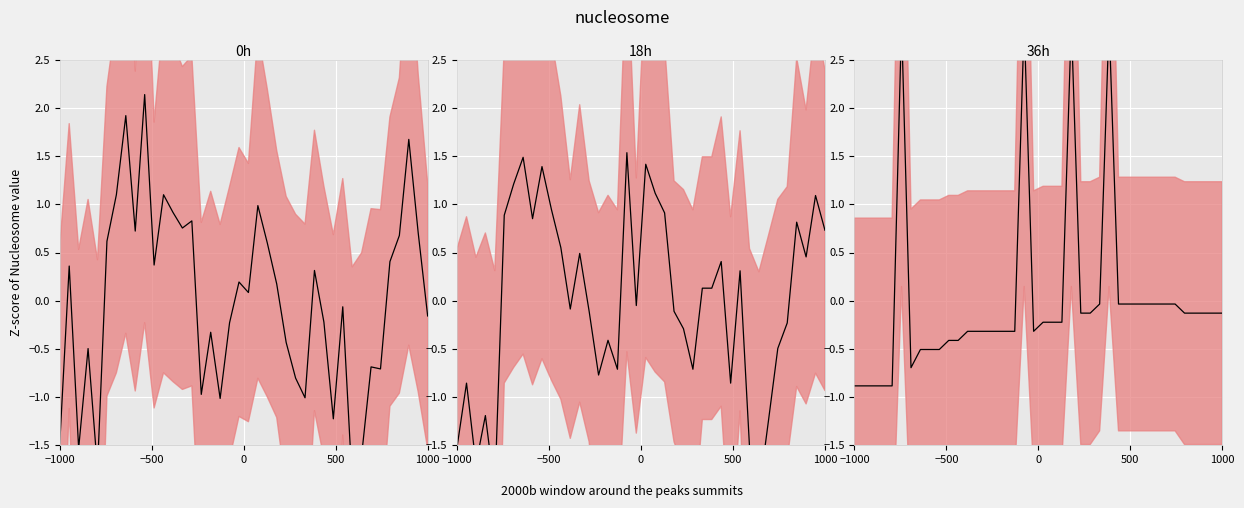

What is the highest value of the 36h series?

2.9